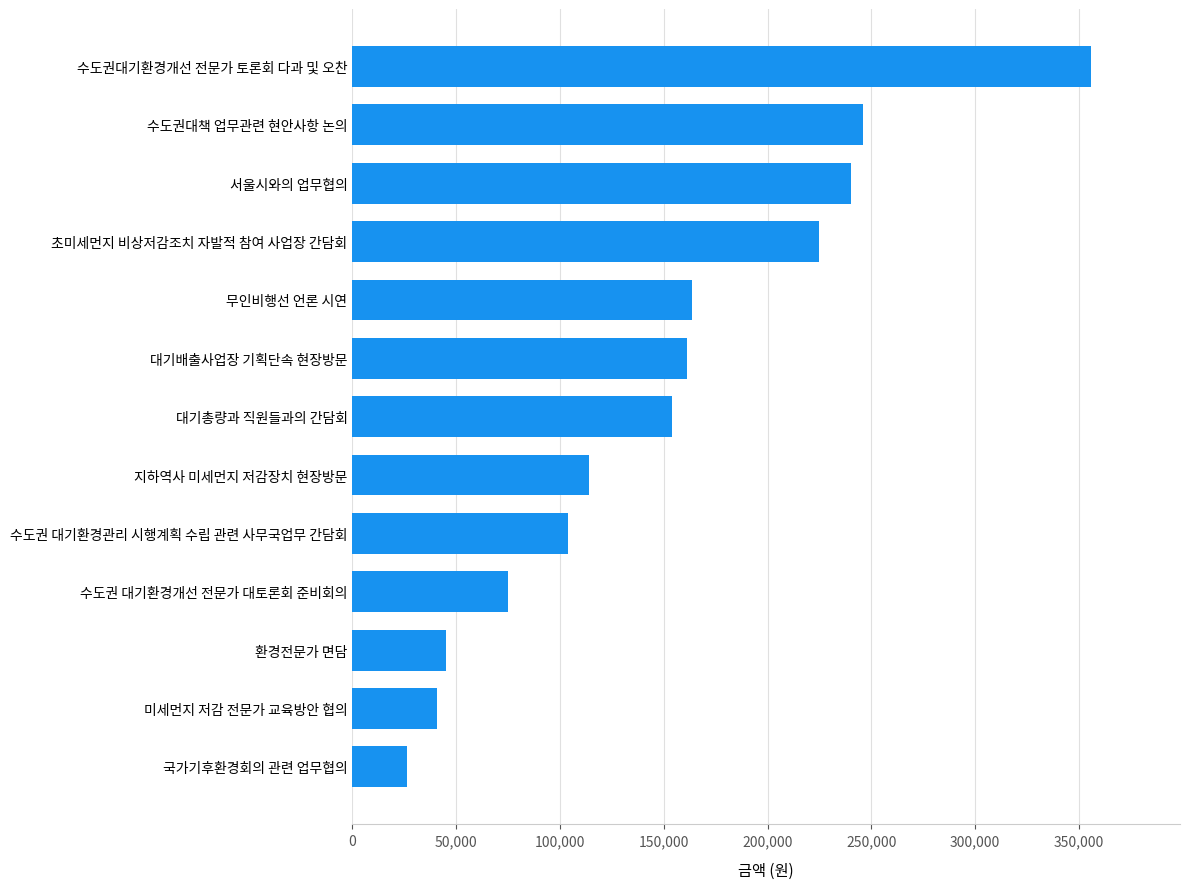

What value does the data have at 수도권 대기환경개선 전문가 대토론회 준비회의, to the nearest 50?

75000